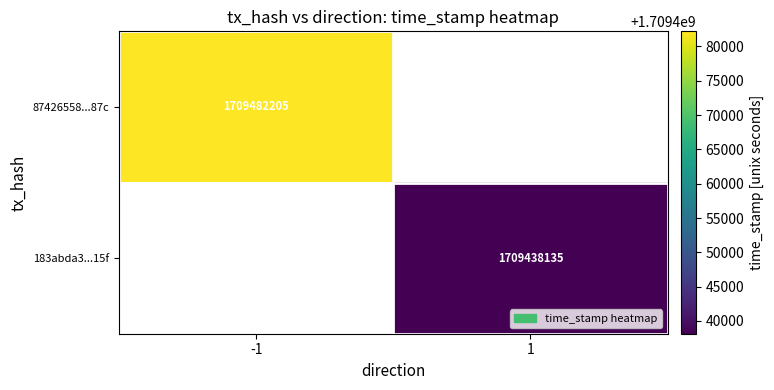

True or false: 87426558...87c has a value of 2234122268 at -1.

False